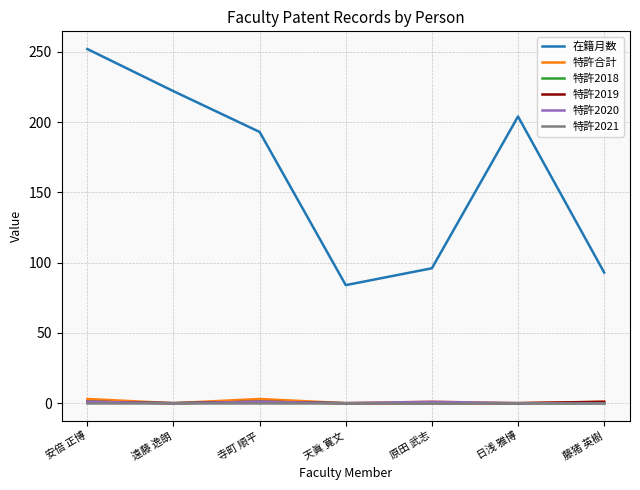

Which series has the largest total across all categories?

在籍月数